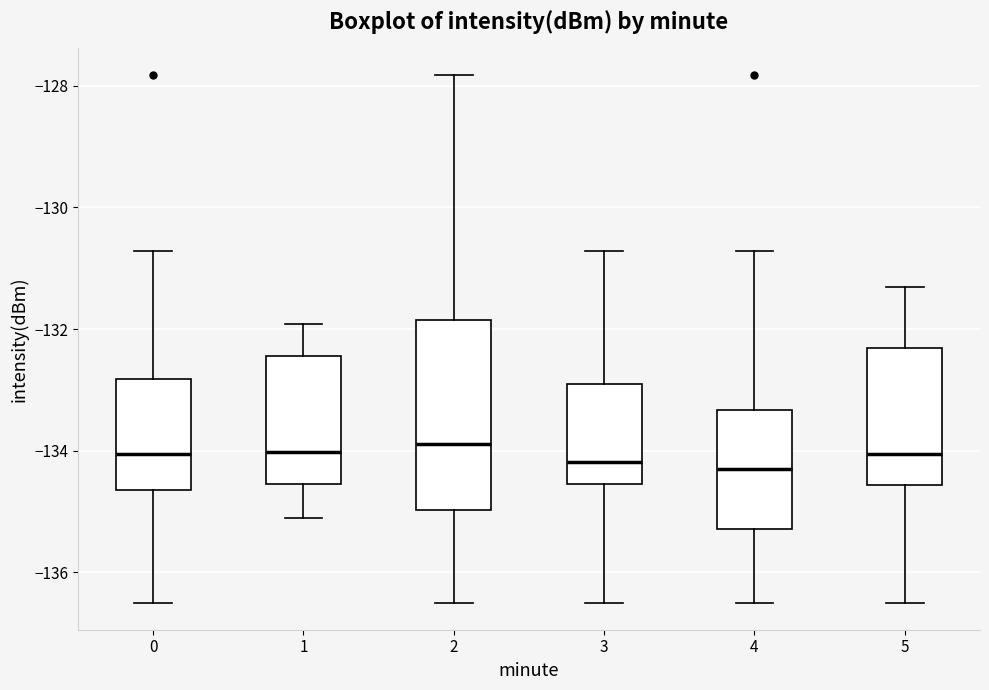

Reading left to right, transcribe this box plot: for each box, give where its median line is, the range the box spans, and where its two whiskers end, as read against the y-axis. The values are not printed on the chart, so give them approximately, as read against the axis.

0: median -134.0, box -134.6 to -132.8, whiskers -136.6 to -130.8
1: median -134.0, box -134.6 to -132.4, whiskers -135.2 to -132.0
2: median -133.8, box -135.0 to -131.8, whiskers -136.6 to -127.8
3: median -134.2, box -134.6 to -132.8, whiskers -136.6 to -130.8
4: median -134.4, box -135.2 to -133.4, whiskers -136.6 to -130.8
5: median -134.0, box -134.6 to -132.4, whiskers -136.6 to -131.4